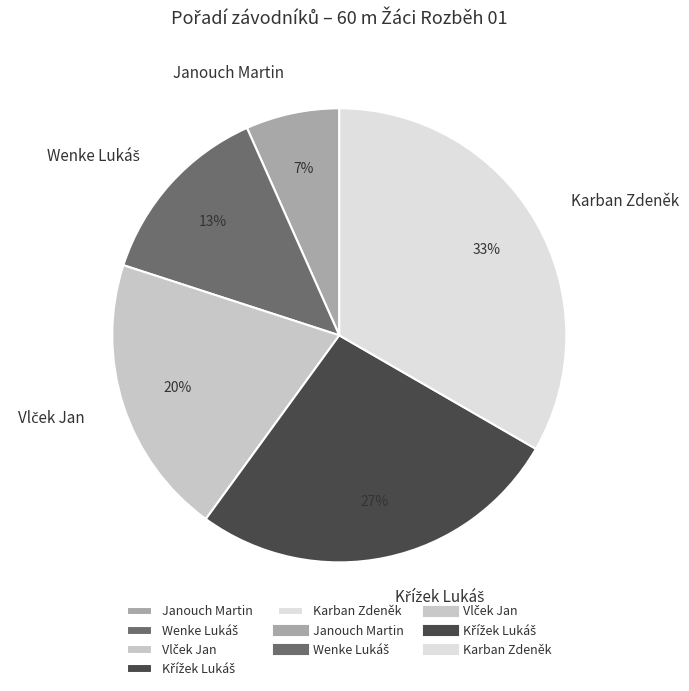

Count the number of slices in the pie.

5